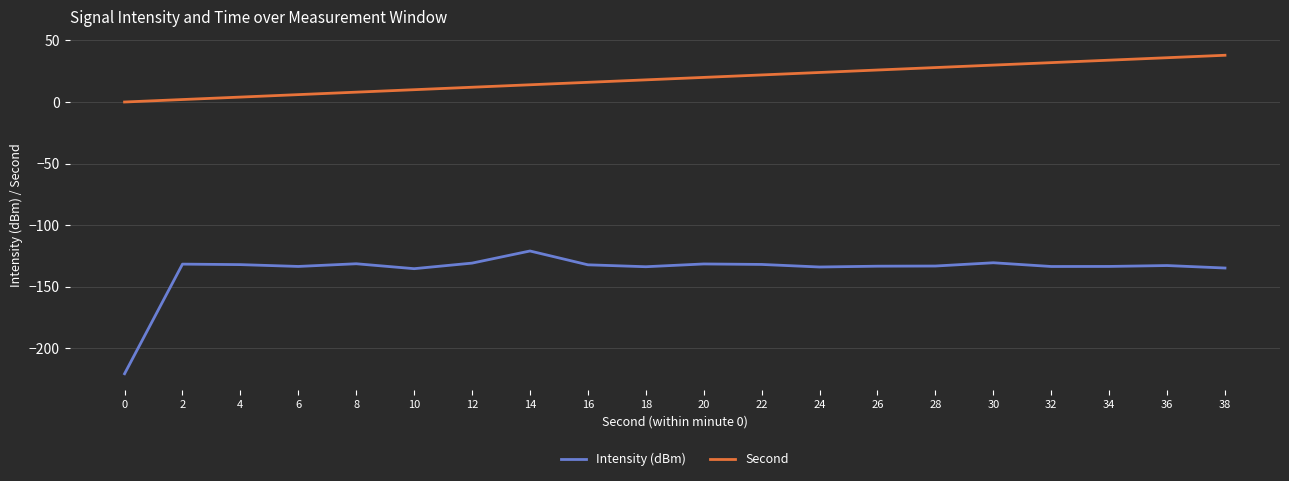

The Intensity (dBm) series shows -134.1 at 24. True or false?

True